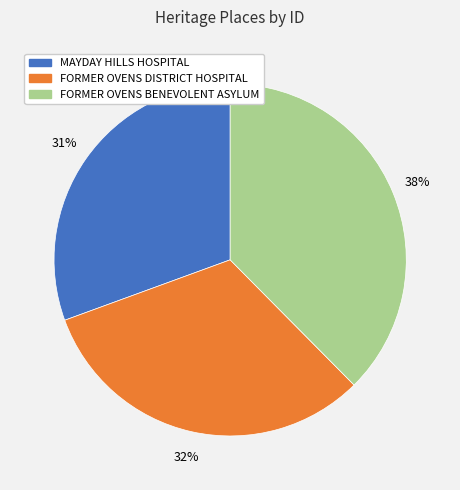

Does FORMER OVENS BENEVOLENT ASYLUM account for over 50% of the chart?

No